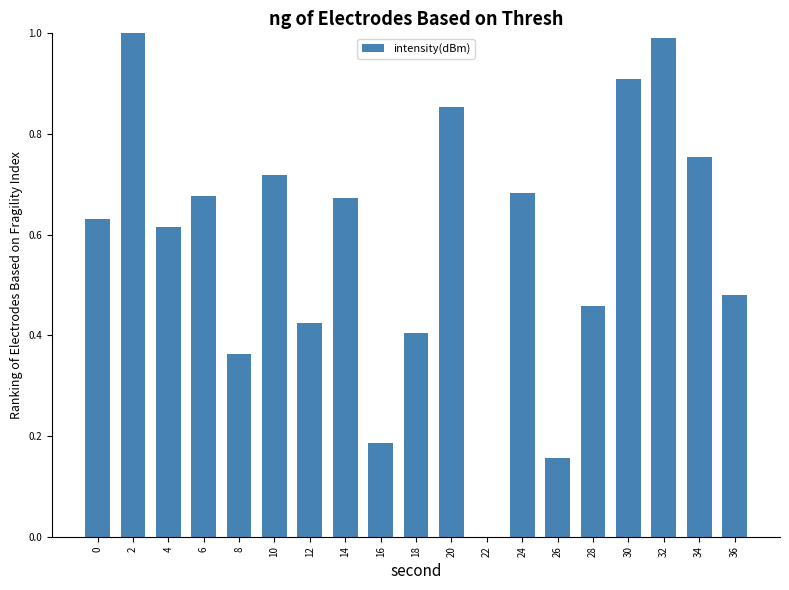

How many distinct data groups are displayed?

1